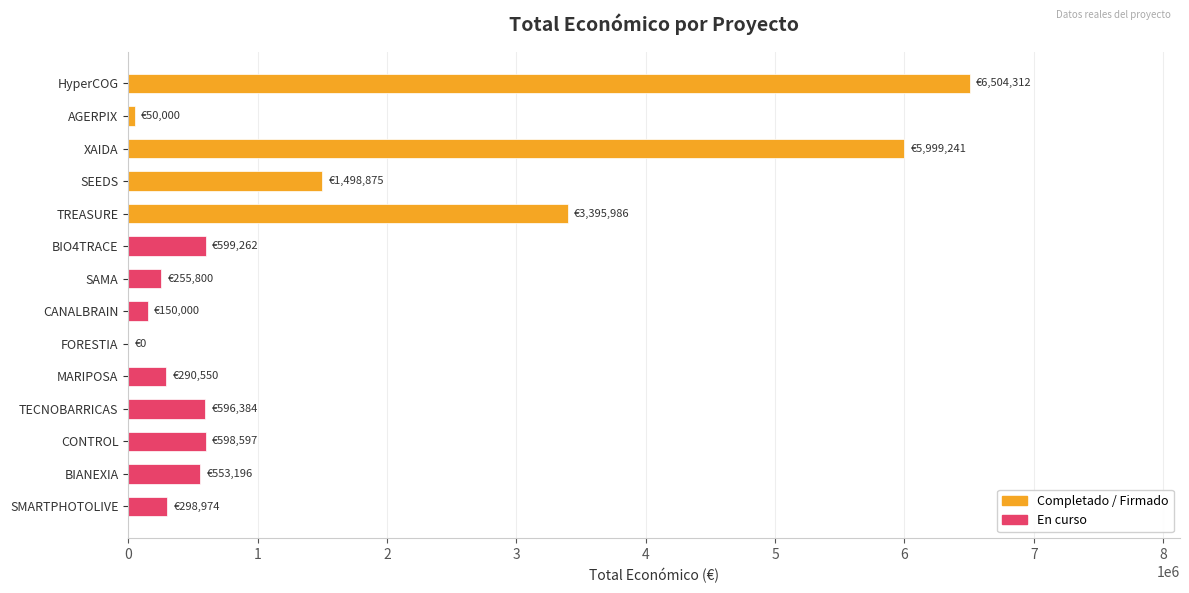

The value at BIANEXIA is 553196. True or false?

True